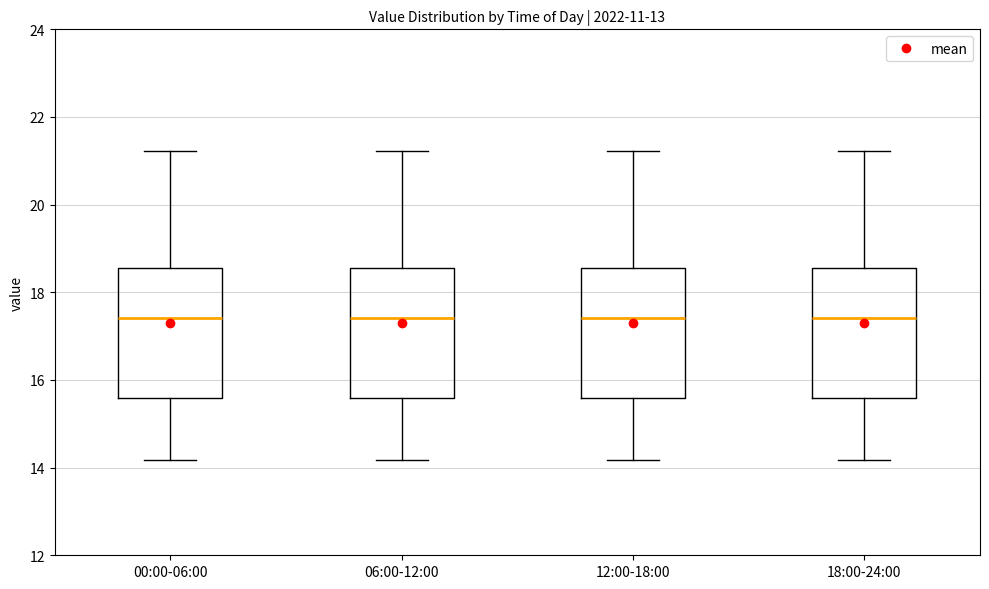

Reading left to right, transcribe this box plot: for each box, give where its median line is, the range the box spans, and where its two whiskers end, as read against the y-axis. The values are not printed on the chart, so give them approximately, as read against the axis.

00:00-06:00: median 17.4, box 15.6 to 18.6, whiskers 14.2 to 21.2
06:00-12:00: median 17.4, box 15.6 to 18.6, whiskers 14.2 to 21.2
12:00-18:00: median 17.4, box 15.6 to 18.6, whiskers 14.2 to 21.2
18:00-24:00: median 17.4, box 15.6 to 18.6, whiskers 14.2 to 21.2